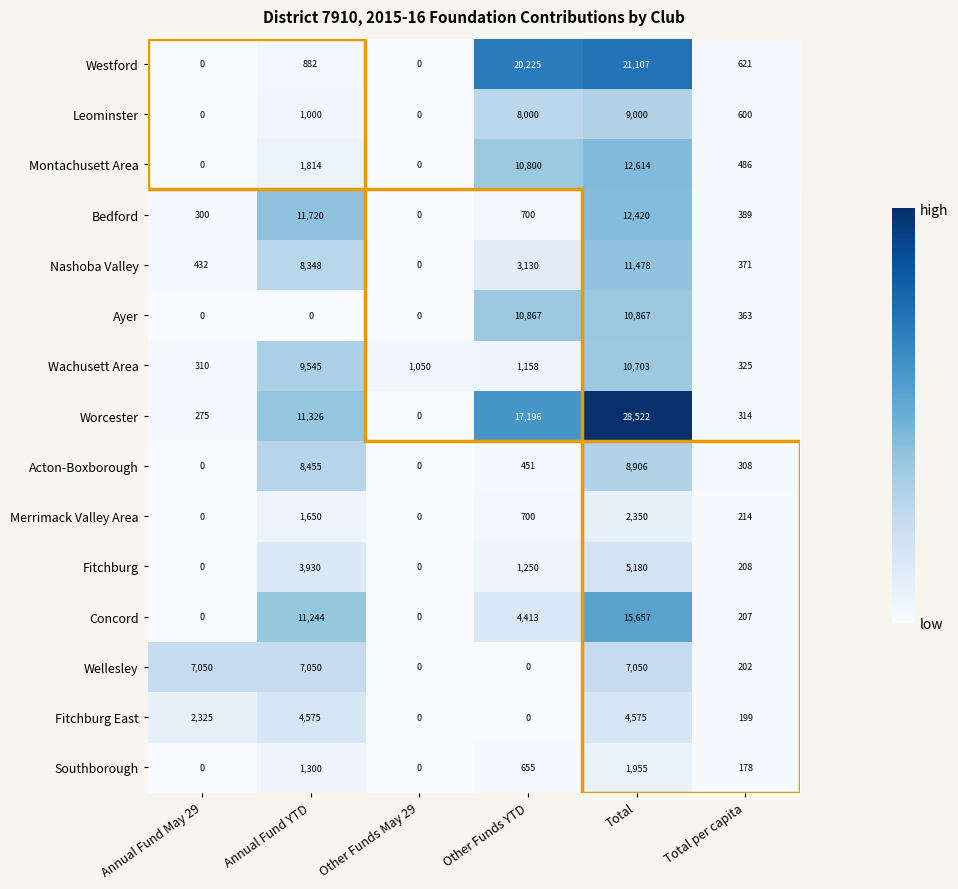

What is the sum of the Ayer values at Other Funds YTD and Total per capita?

11230